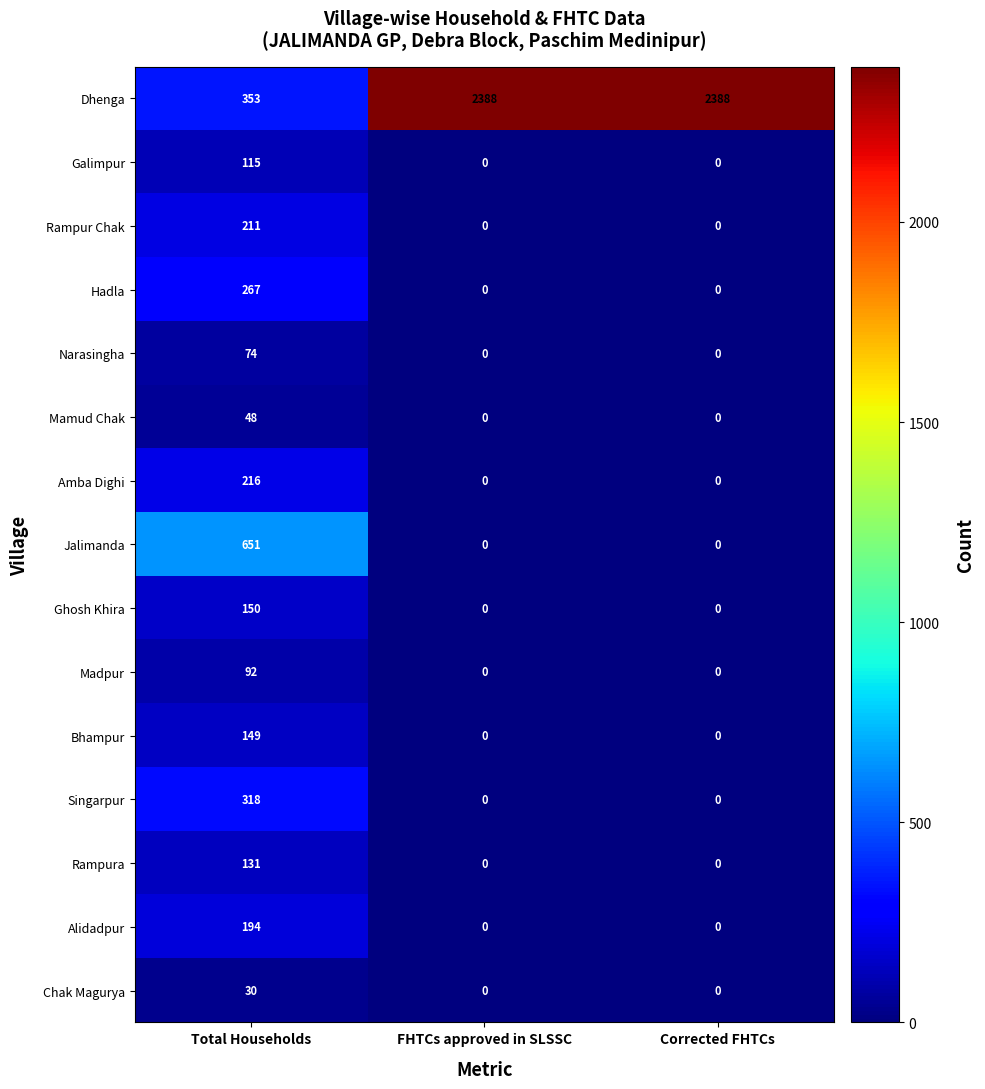

At how many categories does at least one series exceed 300?

3